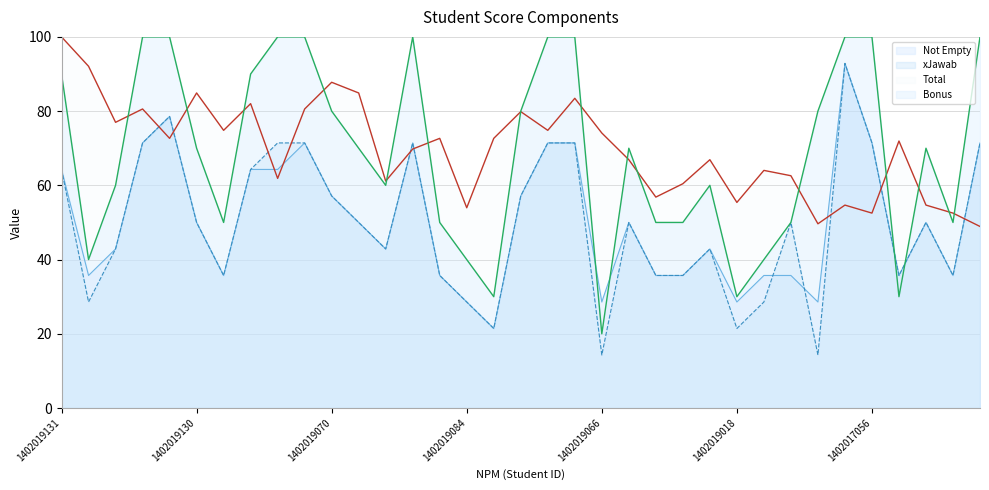

What value does the Not Empty series have at 1402019003?

35.7